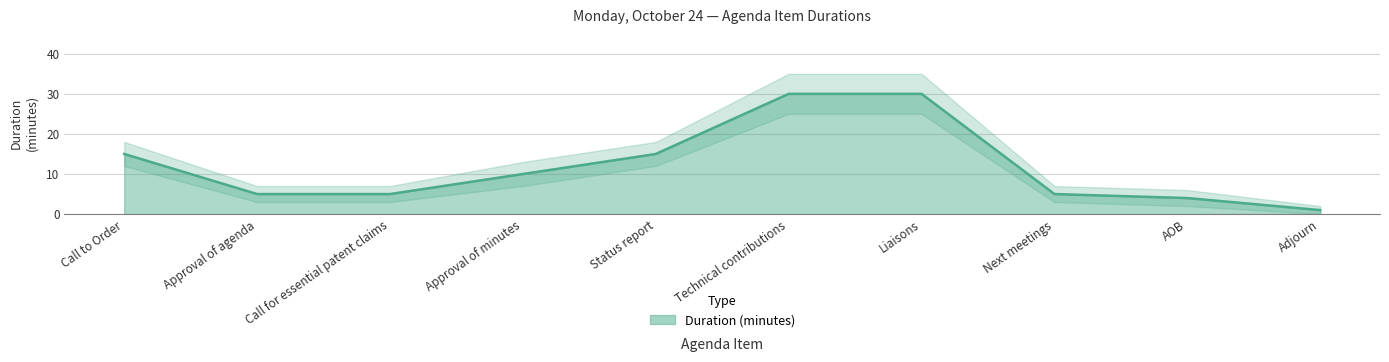

Rank the series at Liaisons from highest to lowest value.

Upper bound, Duration (minutes), Lower bound